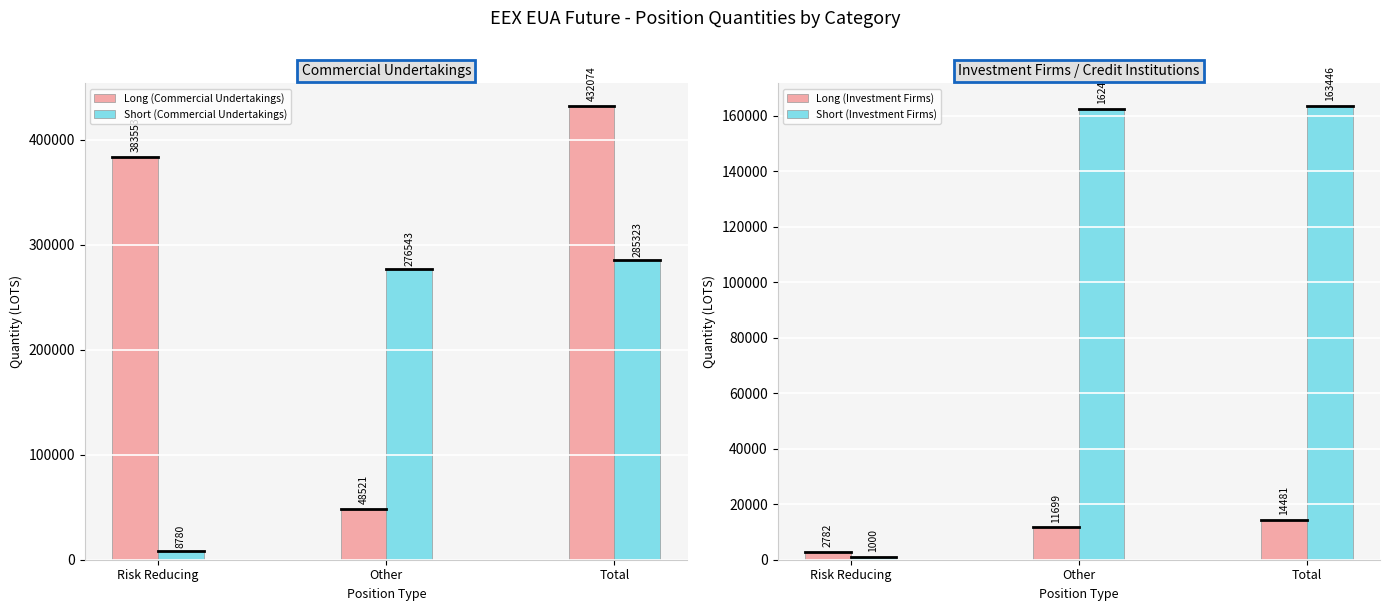

What is the difference between the maximum and minimum values in the Short (Commercial Undertakings) series?

276542.8